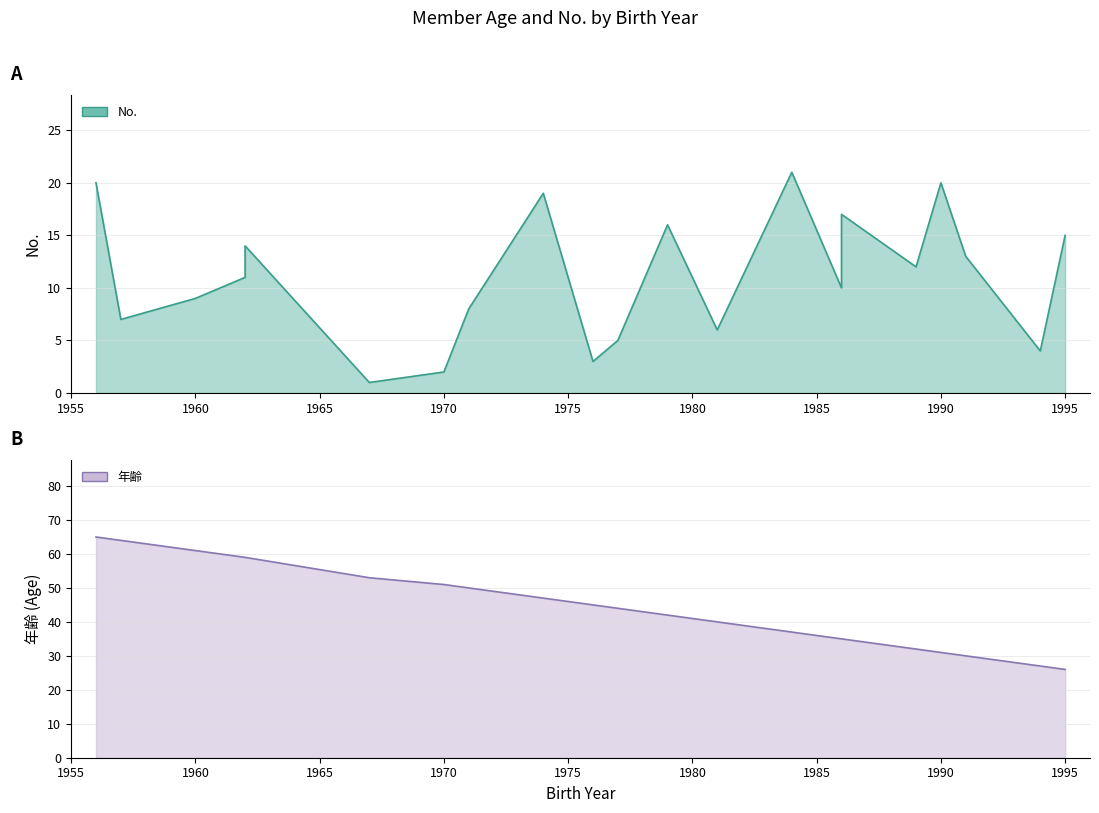

True or false: No. and 年齢 cross at least once.

False